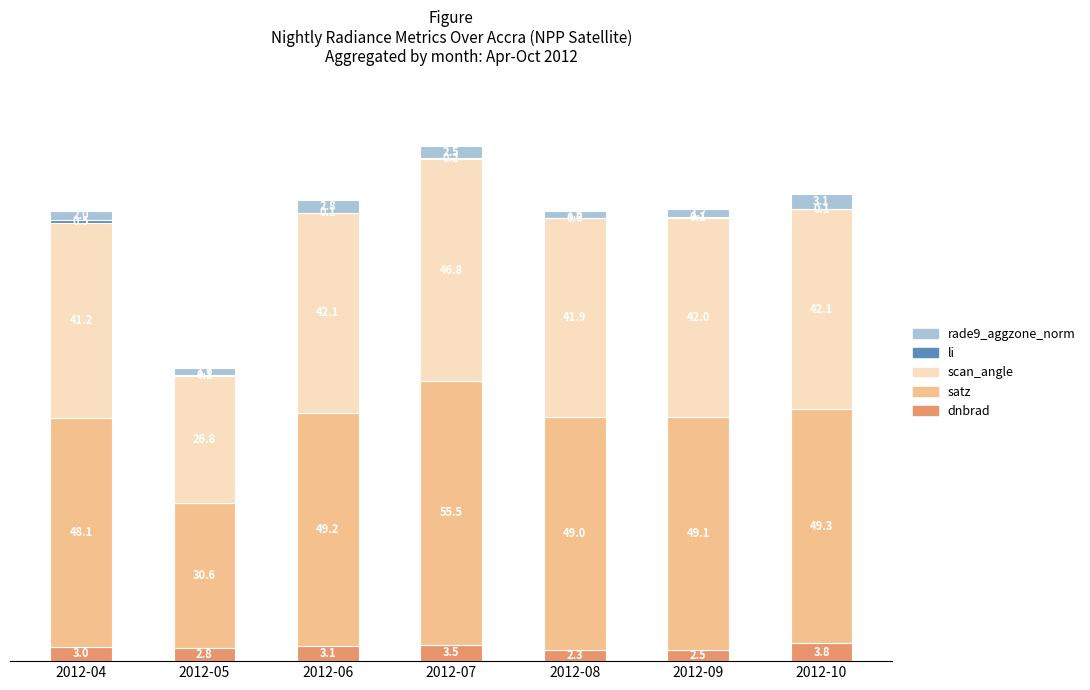

At which category is the sum across all series the highest?

2012-07